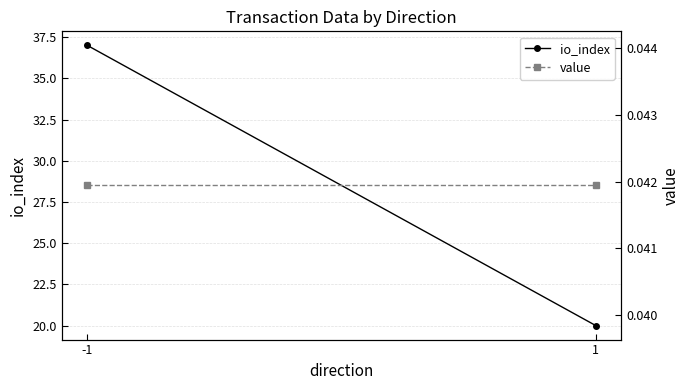

What is the value of the io_index point at the 2nd from the left?

20.0